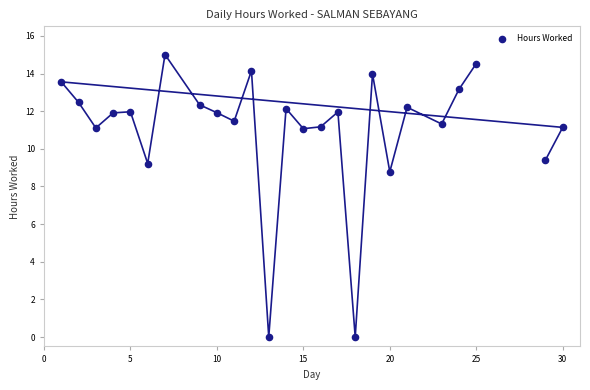

What is the range of Y values (max minus min)?

15.0